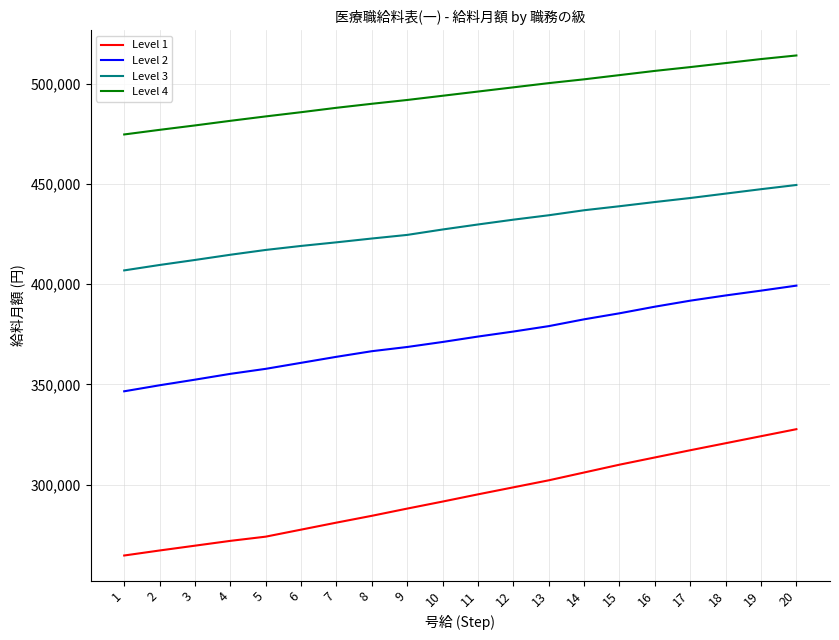

List the series in order of their overall mean, highest first.

Level 4, Level 3, Level 2, Level 1